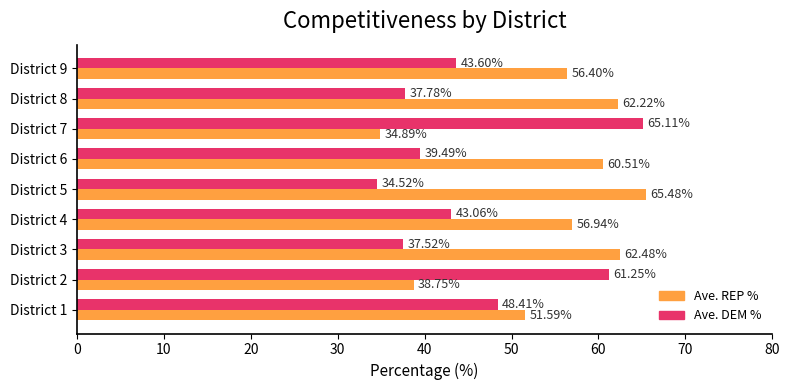

List the series in order of their peak value, highest first.

Ave. REP %, Ave. DEM %